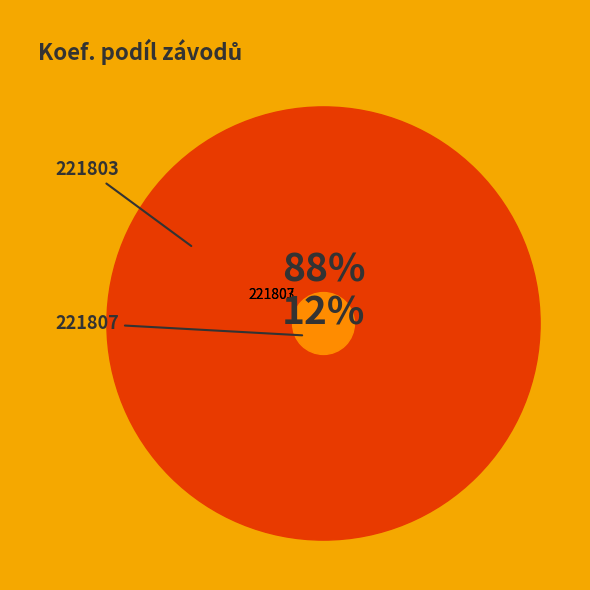

Which category accounts for the majority?

221803